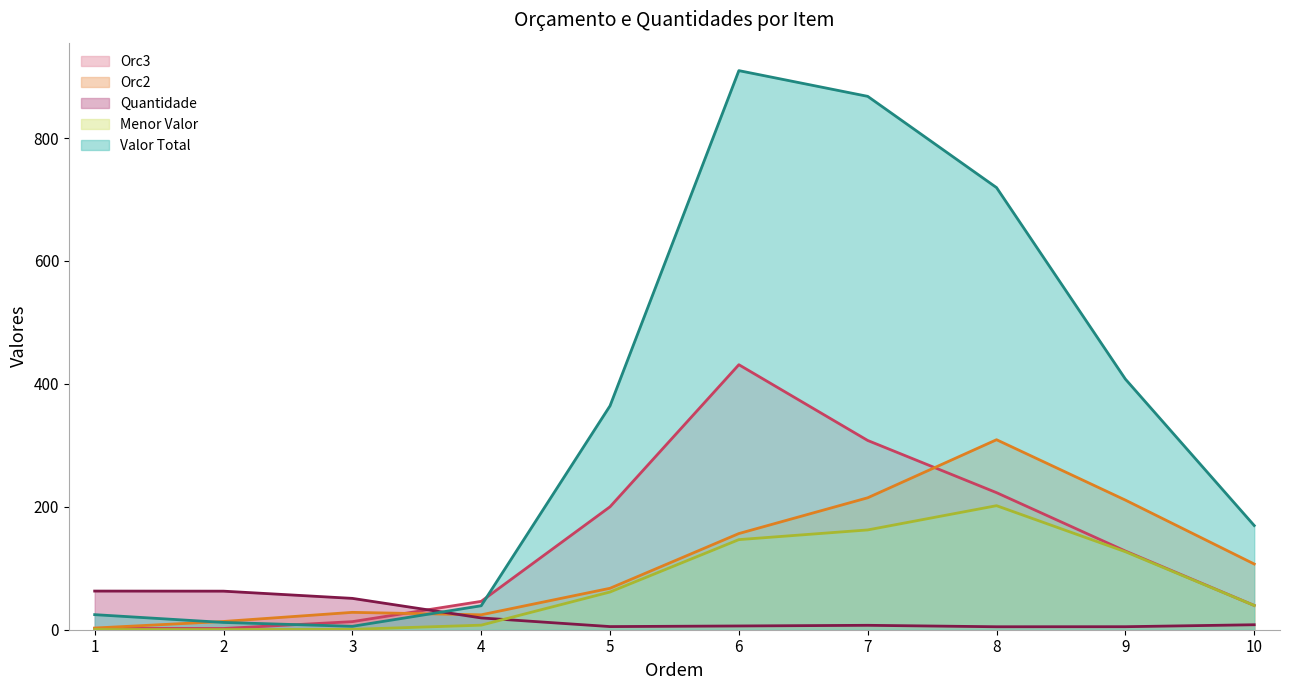

At which category does Orc3 (line) reach its first local valley?

2